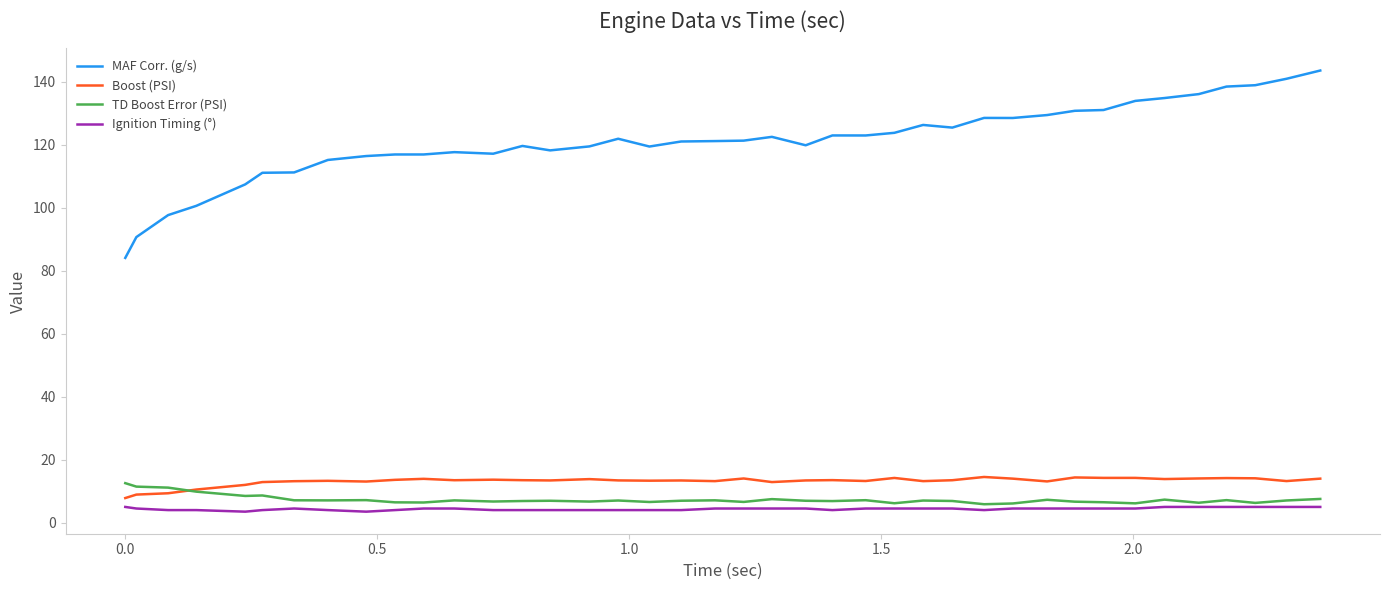

What is the minimum value for MAF Corr. (g/s)?

84.0